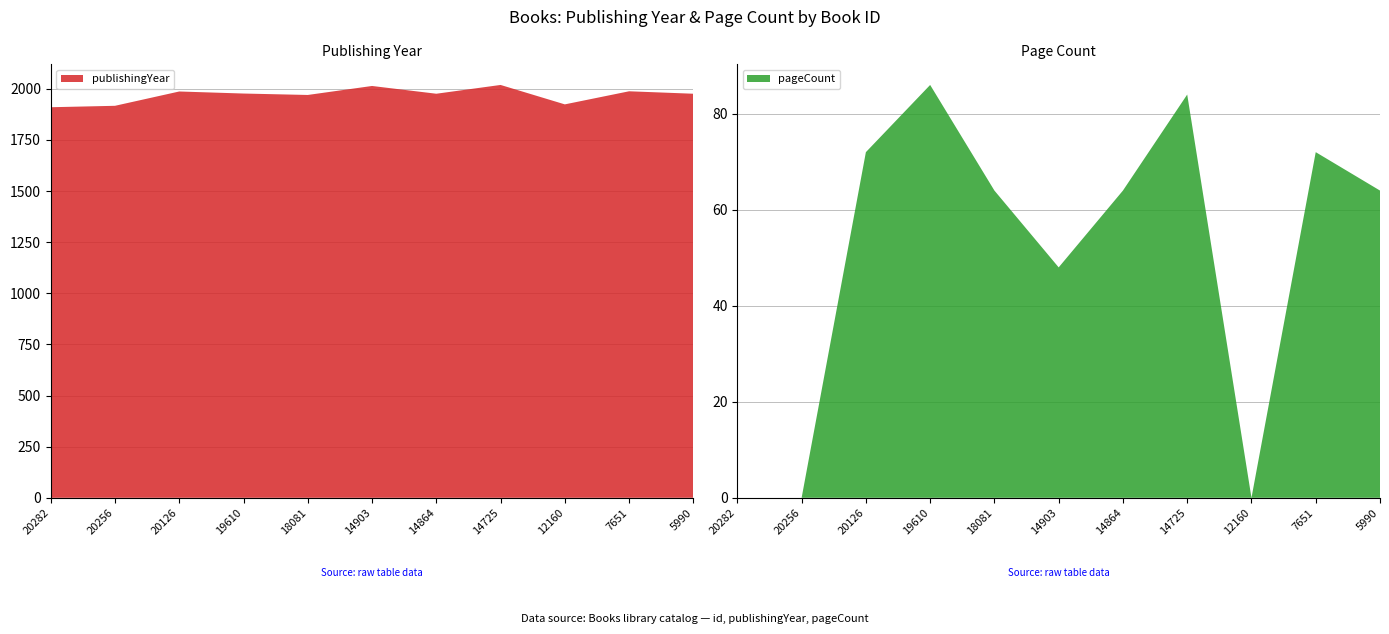

Reading left to right, list all the values displayed in this chart.

publishingYear: 20282=1910	20256=1917	20126=1987	19610=1977	18081=1970	14903=2014	14864=1976	14725=2019	12160=1924	7651=1988	5990=1976
pageCount: 20282=0	20256=0	20126=72	19610=86	18081=64	14903=48	14864=64	14725=84	12160=0	7651=72	5990=64